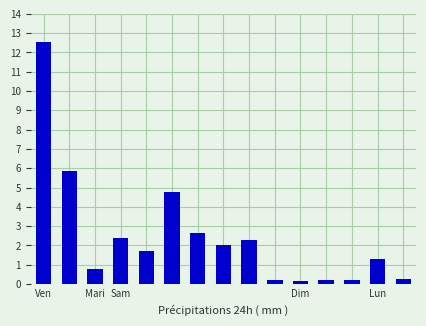

Are the bars horizontal?

No